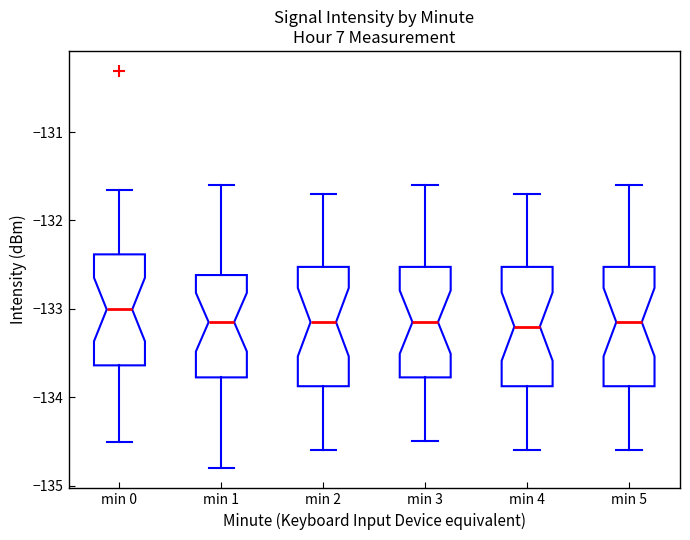

Reading left to right, read every box against the y-axis: the position of its median line, the range the box covers, and the ends of its whiskers. The values are not printed on the chart, so give them approximately, as read against the axis.

min 0: median -133.0, box -133.6 to -132.4, whiskers -134.5 to -131.7
min 1: median -133.1, box -133.8 to -132.6, whiskers -134.8 to -131.6
min 2: median -133.1, box -133.9 to -132.5, whiskers -134.6 to -131.7
min 3: median -133.1, box -133.8 to -132.5, whiskers -134.5 to -131.6
min 4: median -133.2, box -133.9 to -132.5, whiskers -134.6 to -131.7
min 5: median -133.1, box -133.9 to -132.5, whiskers -134.6 to -131.6